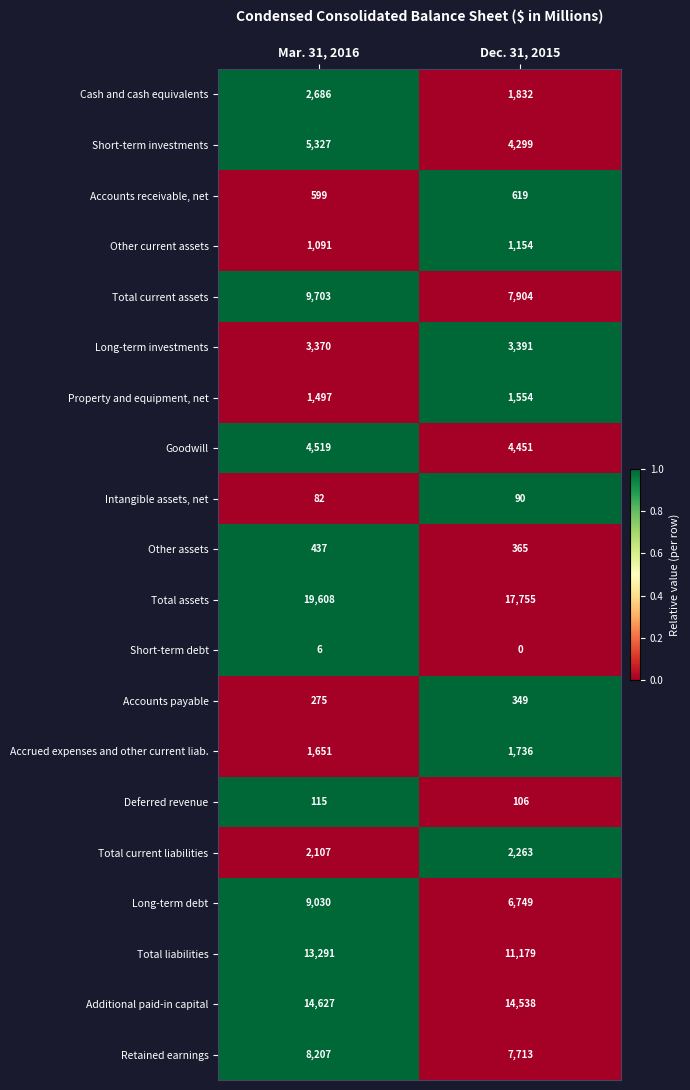

How many data points does each series have?

2